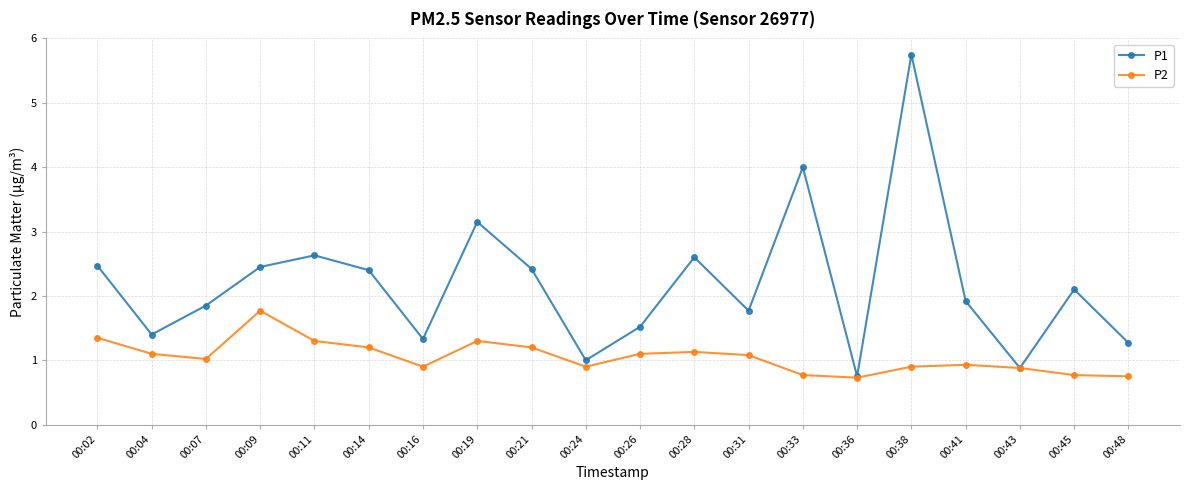

Which series has the widest spread of values?

P1